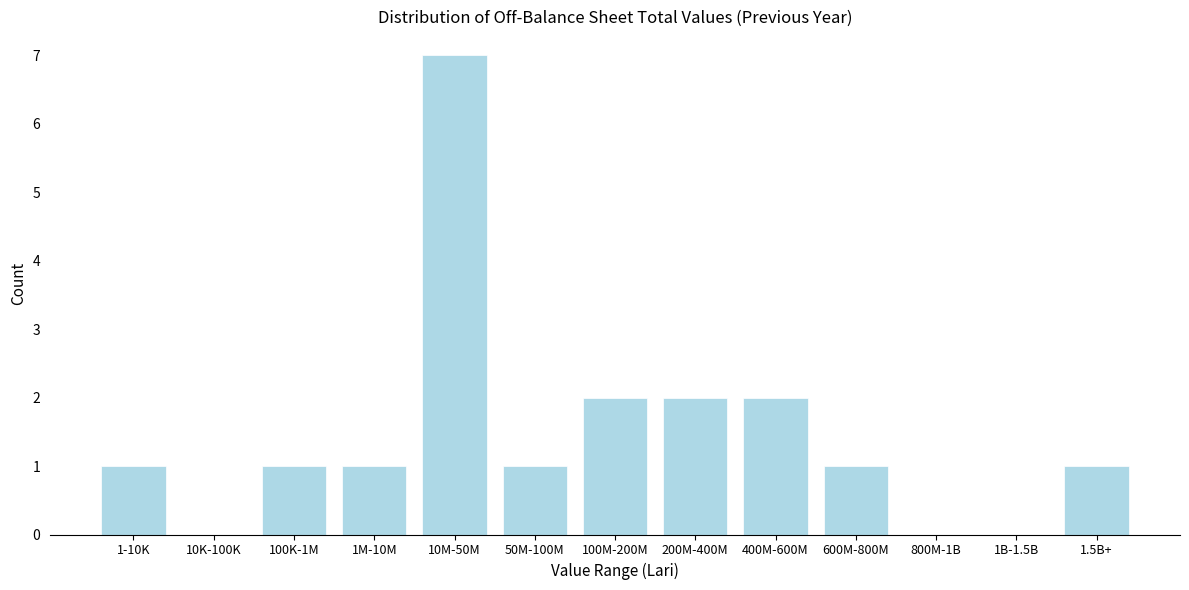

Reading left to right, list all the values displayed in this chart.

1-10K=1	10K-100K=0	100K-1M=1	1M-10M=1	10M-50M=7	50M-100M=1	100M-200M=2	200M-400M=2	400M-600M=2	600M-800M=1	800M-1B=0	1B-1.5B=0	1.5B+=1